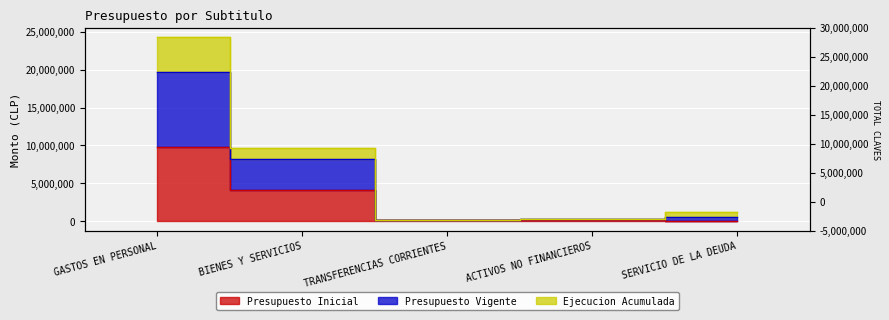

What is the label of the 5th point from the left?

SERVICIO DE LA DEUDA